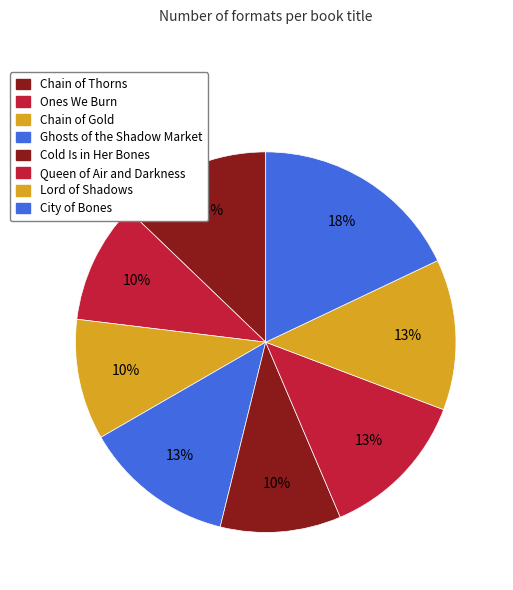

What percentage is the Ghosts of the Shadow Market slice, to the nearest percent?

13%